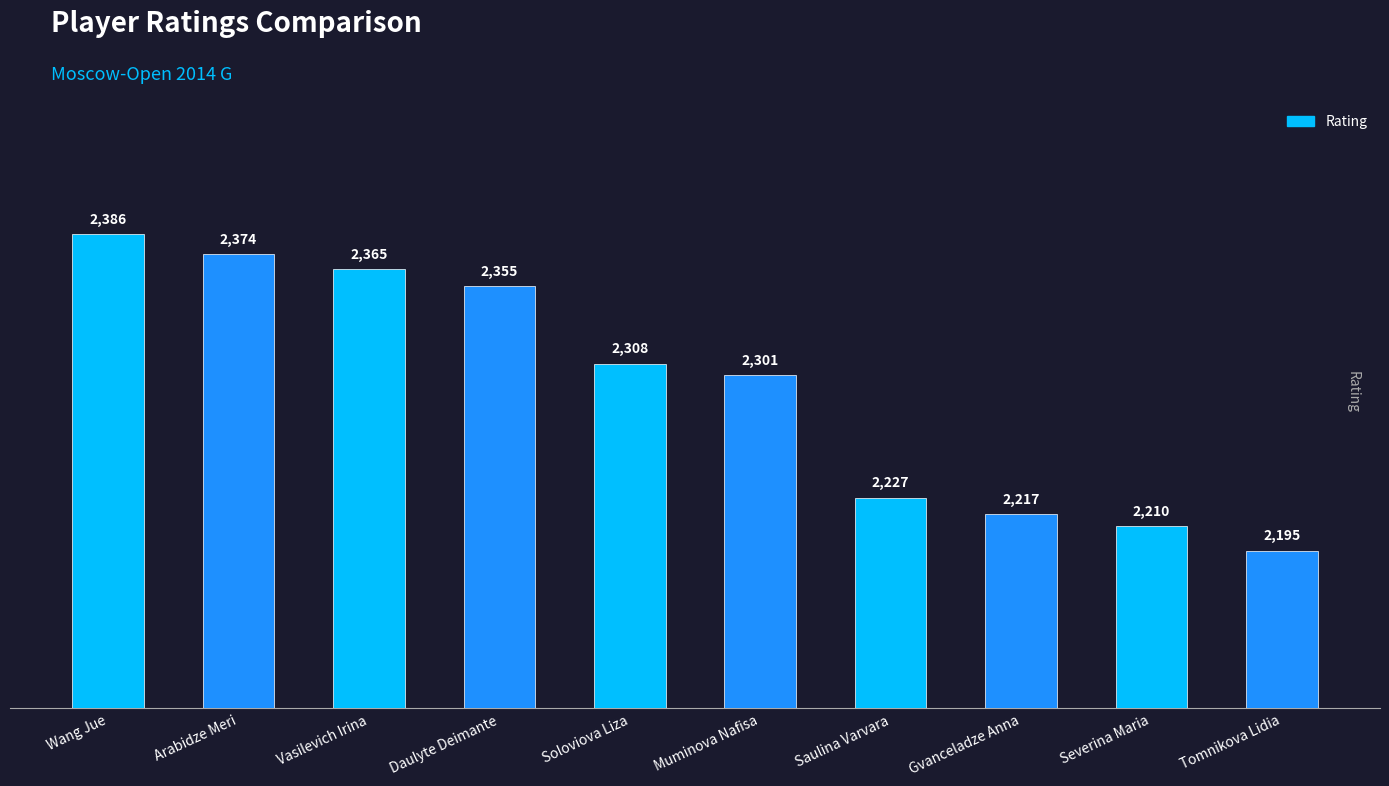

True or false: the data shows 2210 at Severina Maria.

True